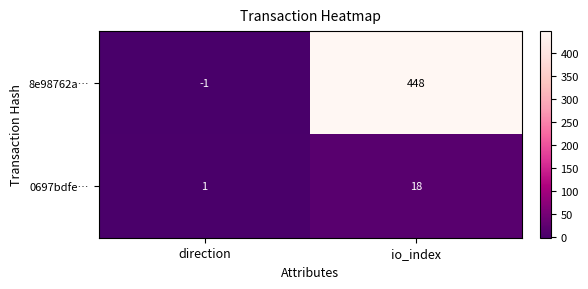

Rank the series at io_index from lowest to highest value.

0697bdfe…, 8e98762a…